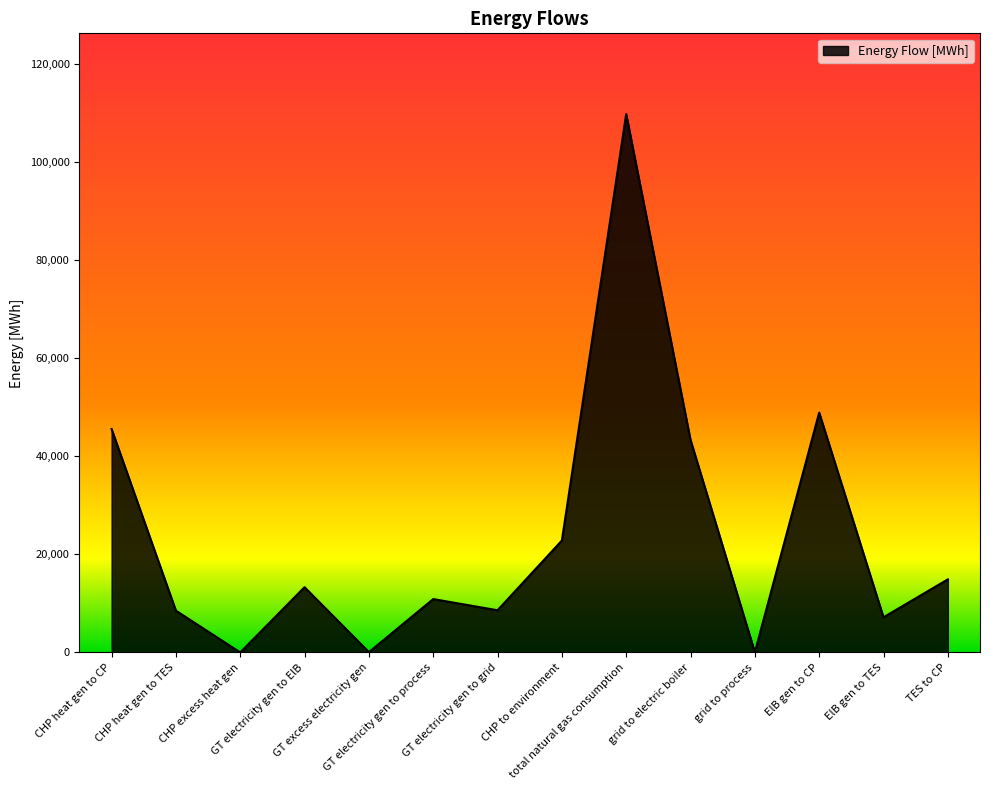

What is the difference between the second highest and second lowest values?

48896